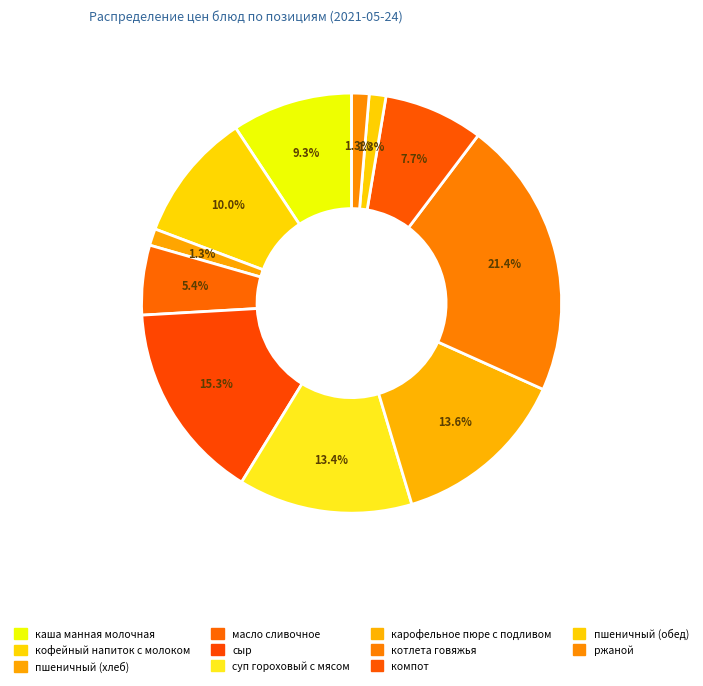

What percentage do кофейный напиток с молоком and пшеничный (обед) together represent?

11.2%